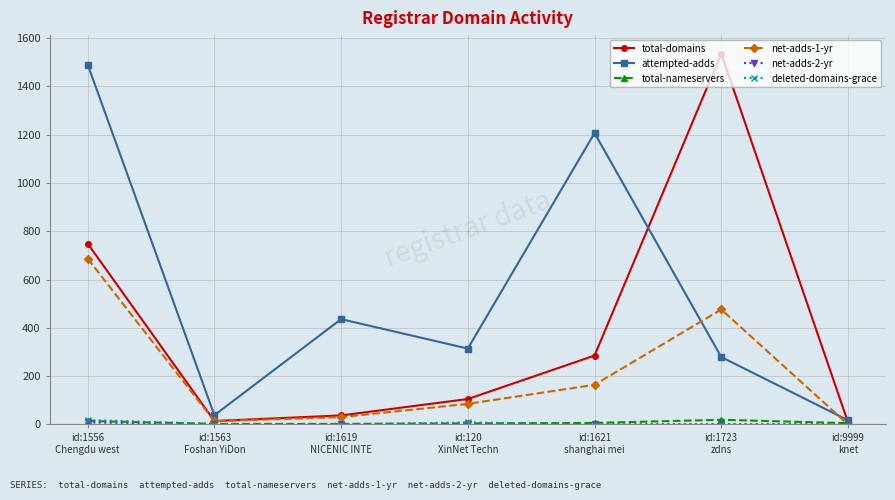

How many interior local peaks does the total-domains series have?

1